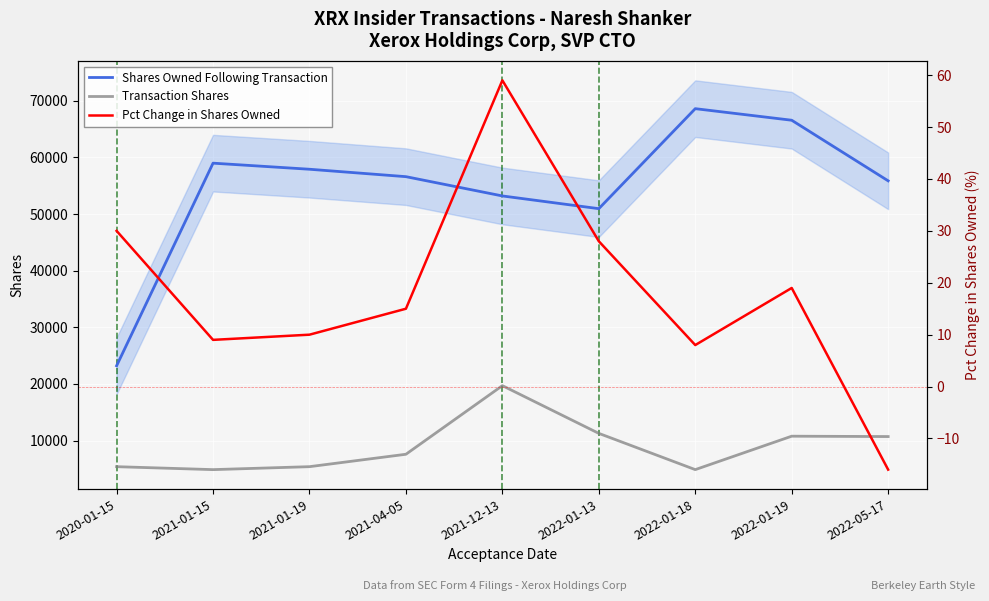

Between 2021-12-13 and 2022-01-18, which is larger?

2022-01-18